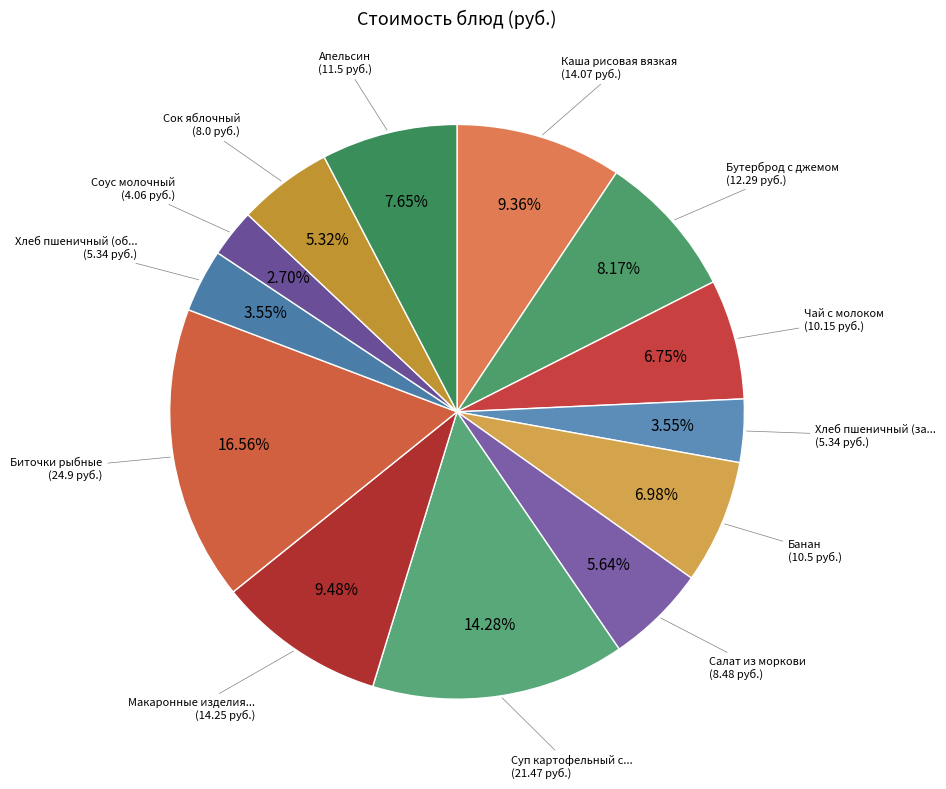

How many slices are in this pie chart?

13